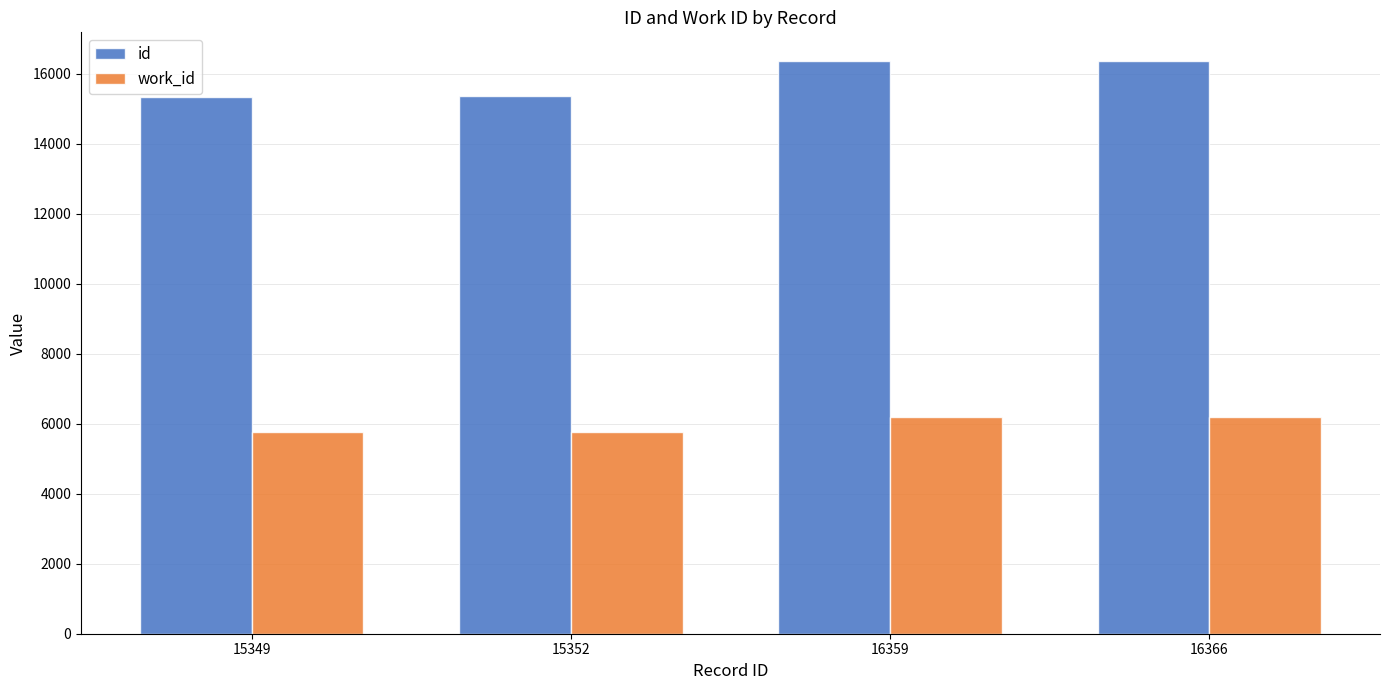

True or false: work_id has a value of 2664 at 16359.

False